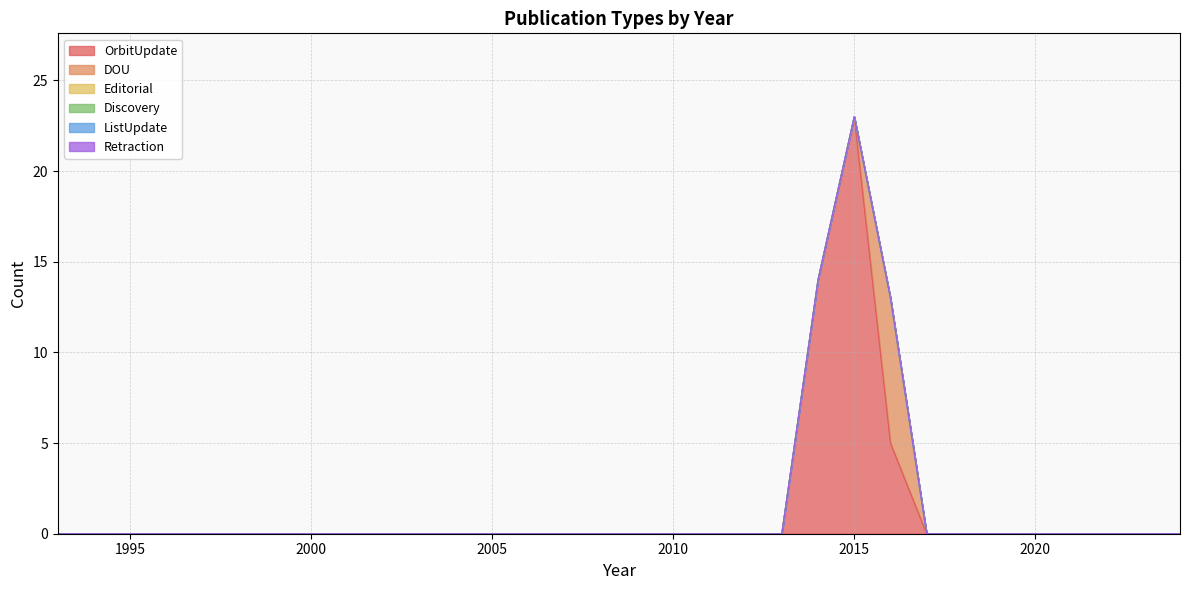

List the labels in order of Editorial value, largest first.

1993, 1994, 1995, 1996, 1997, 1998, 1999, 2000, 2001, 2002, 2003, 2004, 2005, 2006, 2007, 2008, 2009, 2010, 2011, 2012, 2013, 2014, 2015, 2016, 2017, 2018, 2019, 2020, 2021, 2022, 2023, 2024